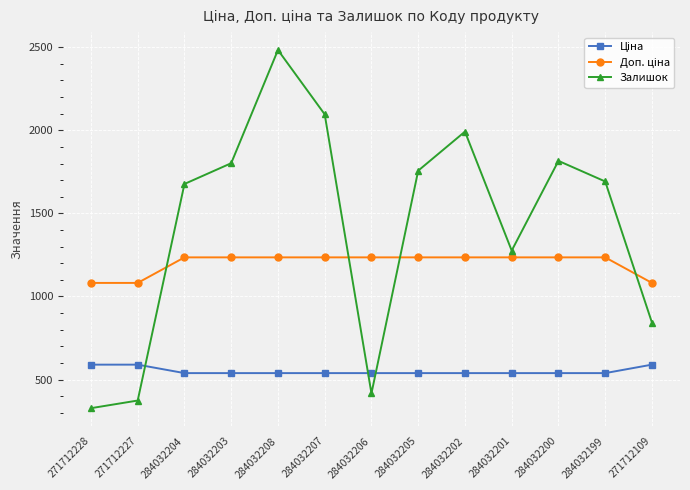

What is the sum of the Залишок values at 271712227 and 284032199?

2066.0